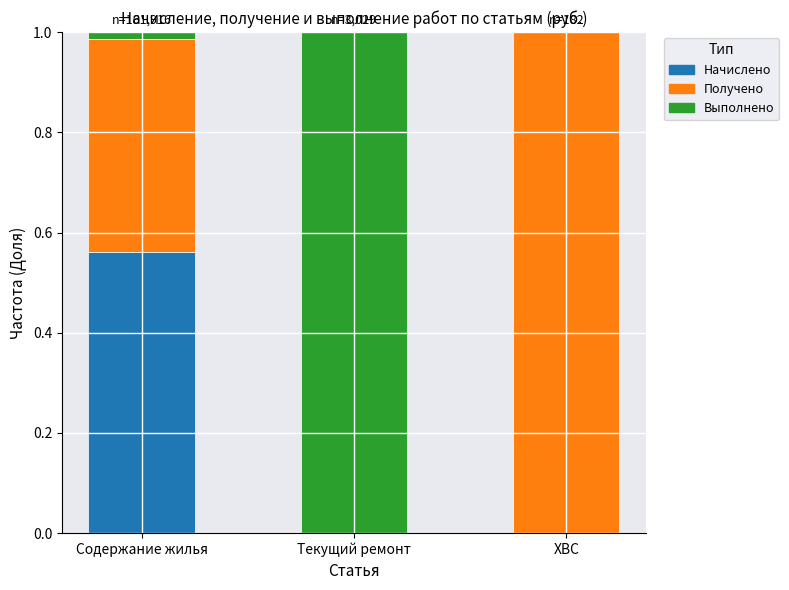

What is the total value across all series at ХВС?

1.0